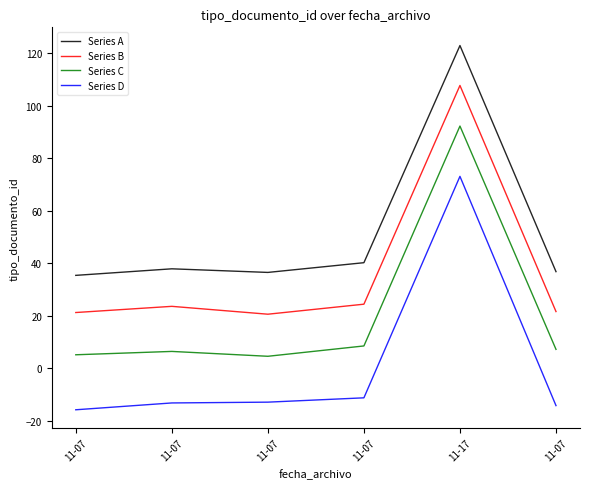

Does the chart display data point markers on the line(s)?

No